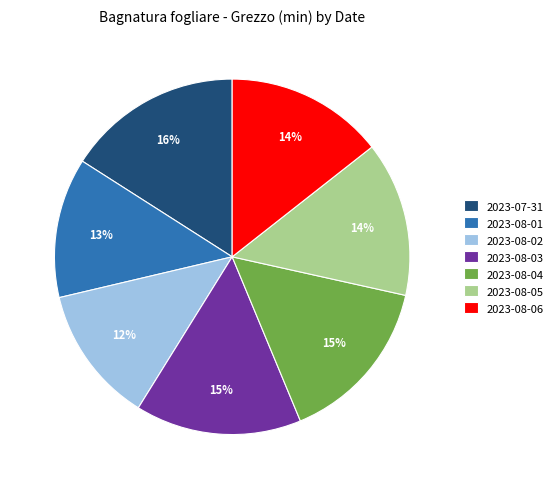

Which category has the biggest portion of the pie?

2023-07-31